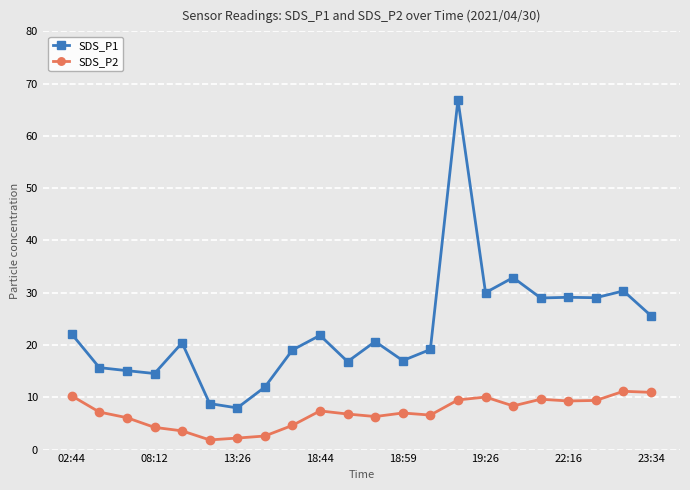

True or false: SDS_P2 has more than 0 interior local peaks.

True